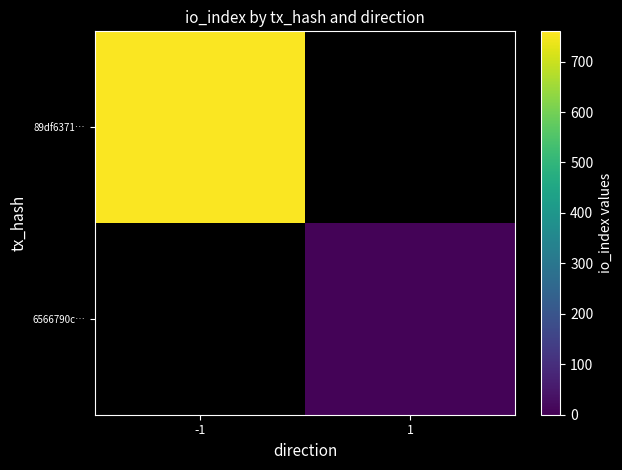

List the series in order of their peak value, highest first.

89df6371…, 6566790c…